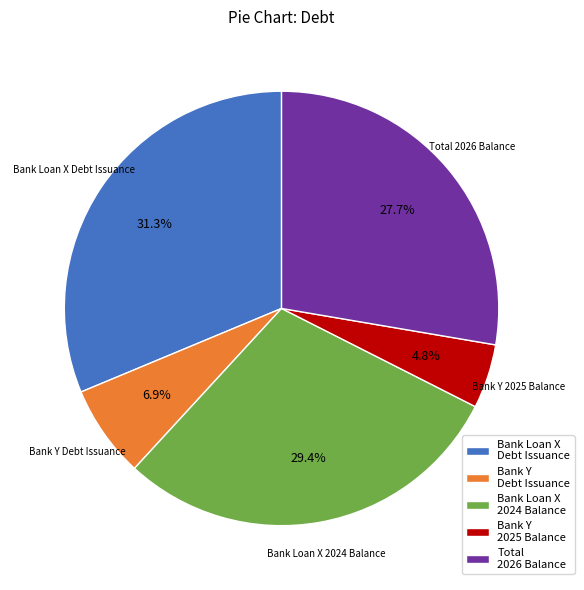

Rank the categories by value from lowest to highest.

Bank Y 2025 Balance, Bank Y Debt Issuance, Total 2026 Balance, Bank Loan X 2024 Balance, Bank Loan X Debt Issuance